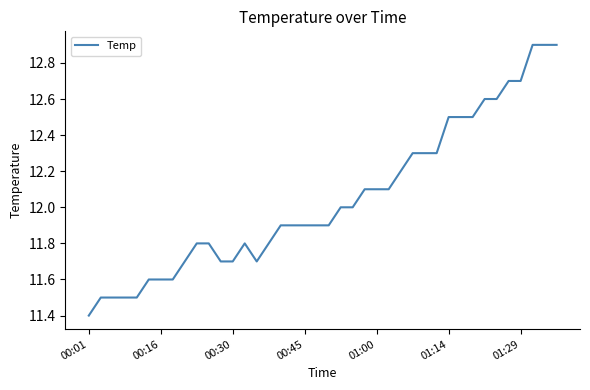

How many categories are shown in the chart?

40